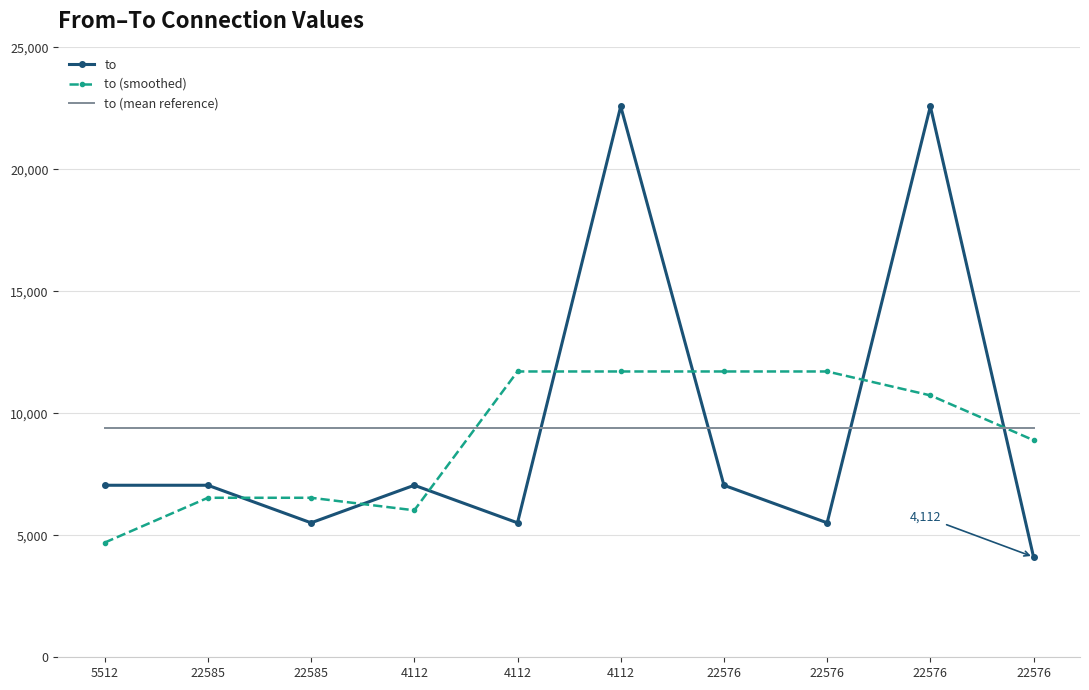

What is the difference between the maximum and minimum values in the to series?

18473.0